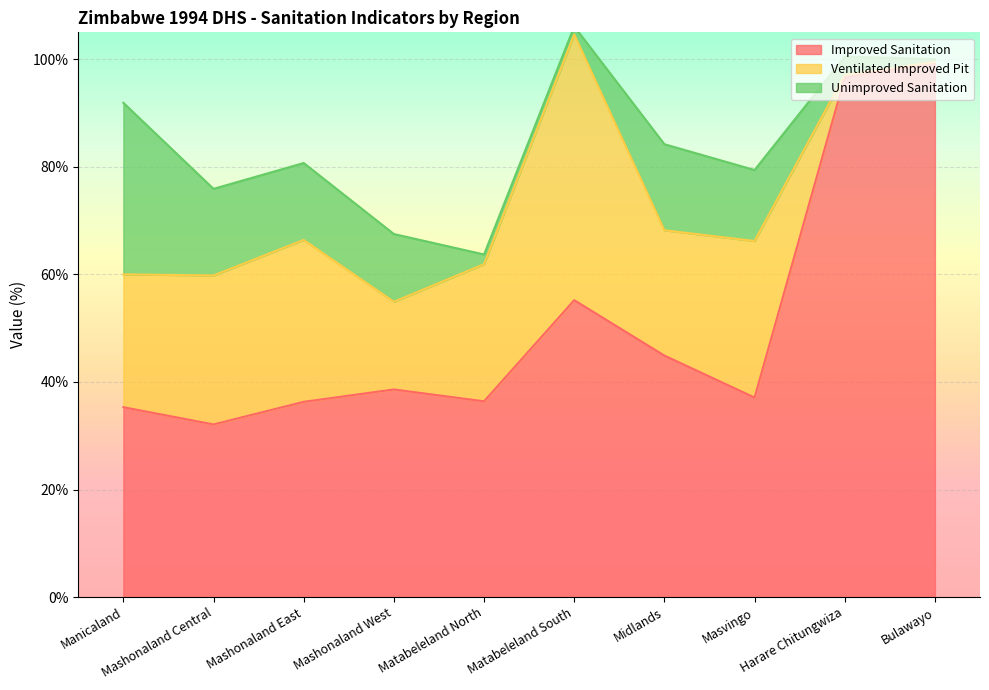

Rank the series at Manicaland from highest to lowest value.

Improved Sanitation, Unimproved Sanitation, Ventilated Improved Pit